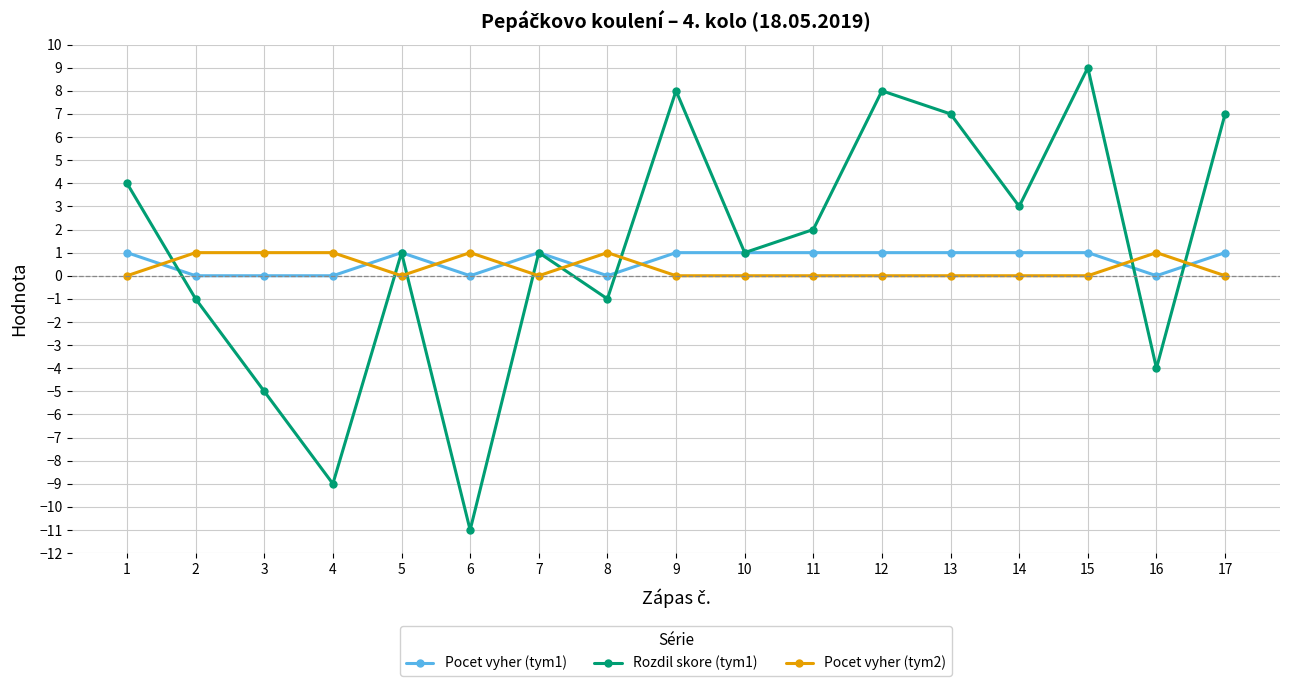

Between which two adjacent categories do Rozdil skore (tym1) and Pocet vyher (tym2) first intersect?

1 and 2